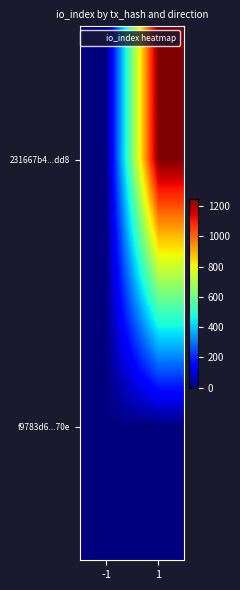

Which series changed the most between -1 and 1?

231667b4...dd8